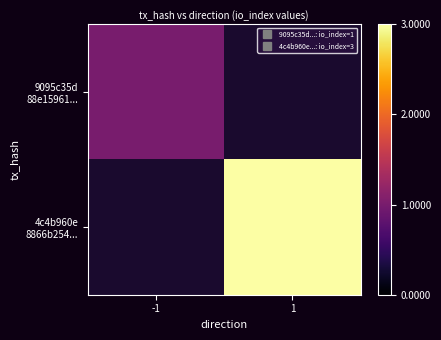

What is the highest value of the 9095c35d 88e15961... series?

1.0